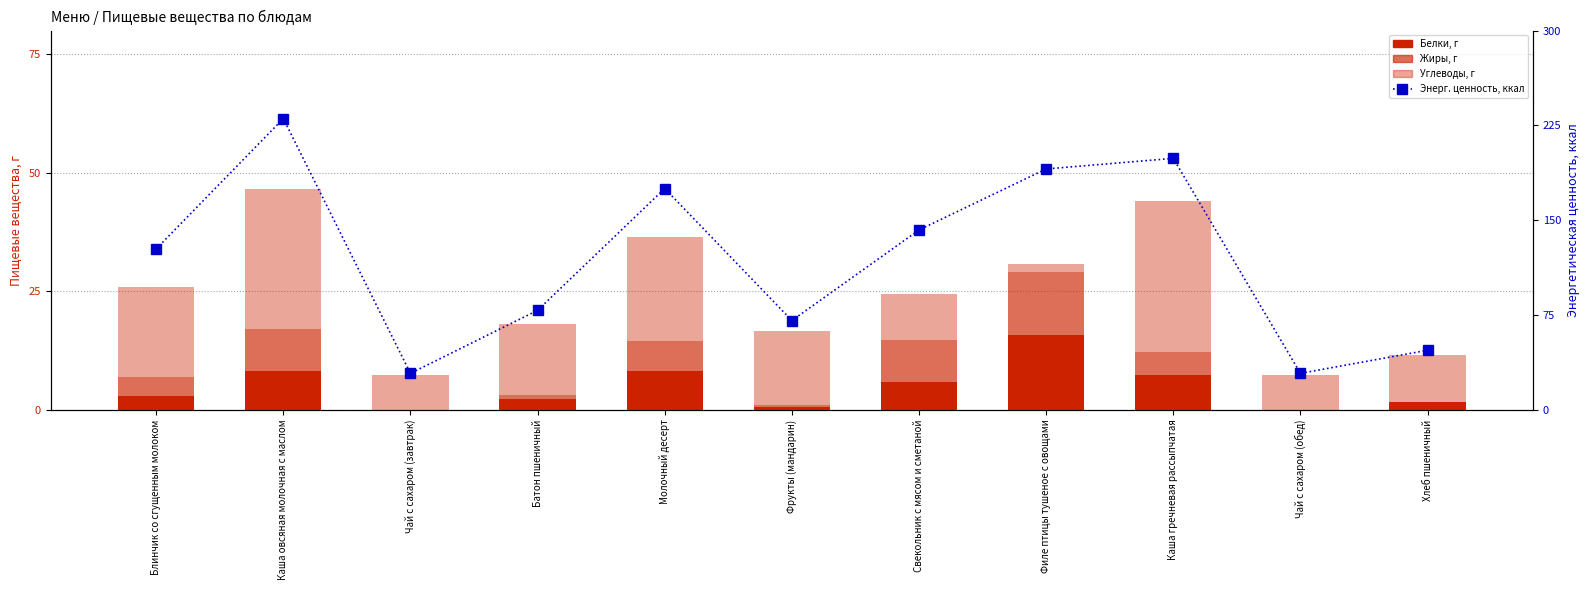

What is the average value of the Энерг. ценность, ккал series?

119.8